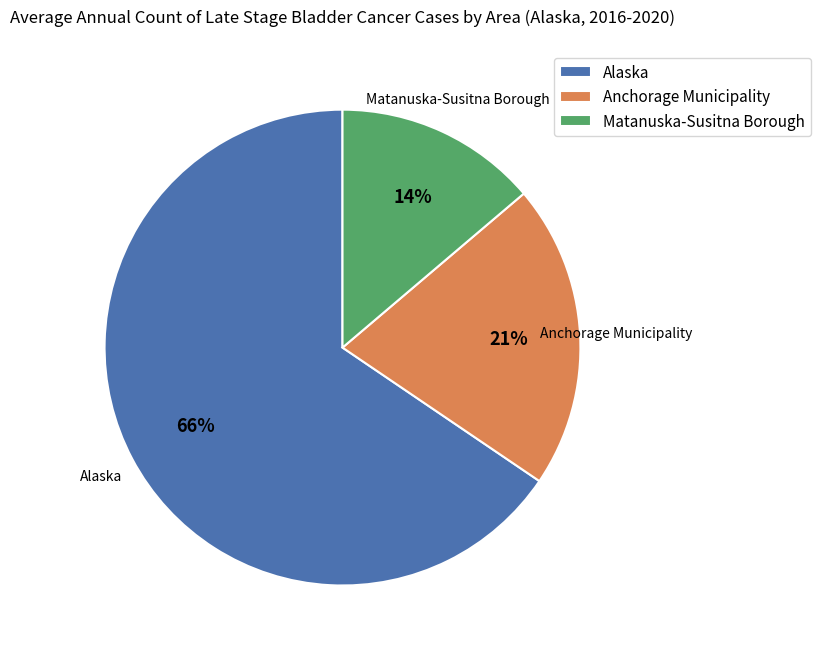

Which slice is the largest?

Alaska